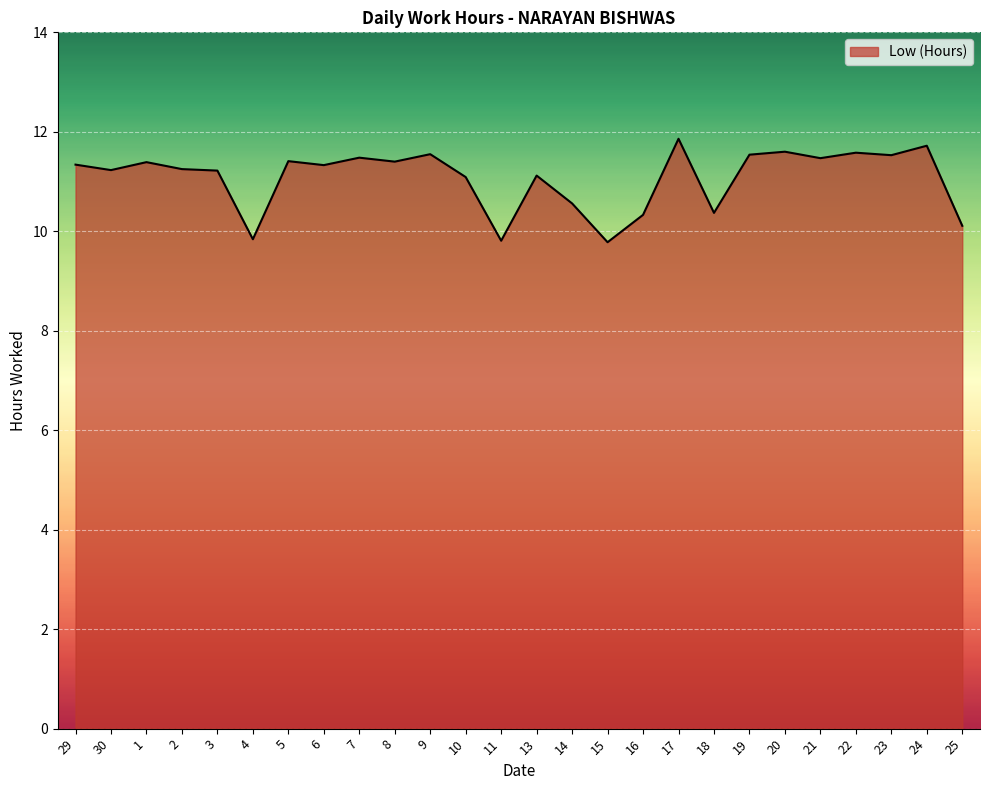

The value at 13 is 11.1. True or false?

True